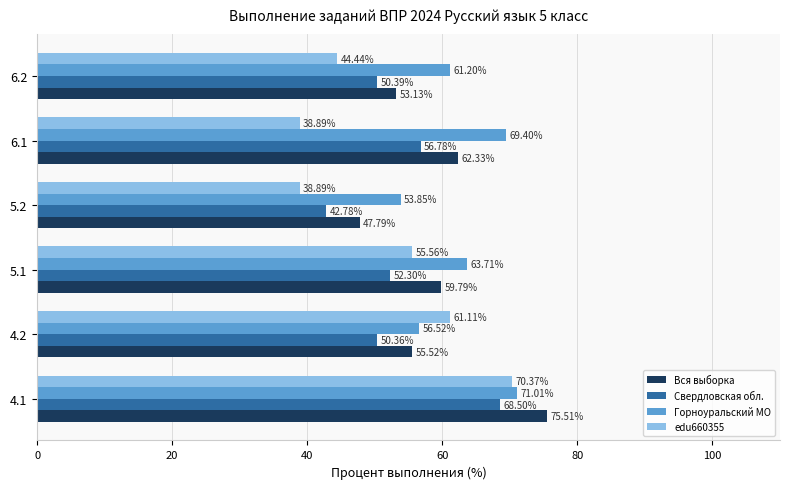

Between 5.1 and 6.2, which series saw the biggest shift?

edu660355